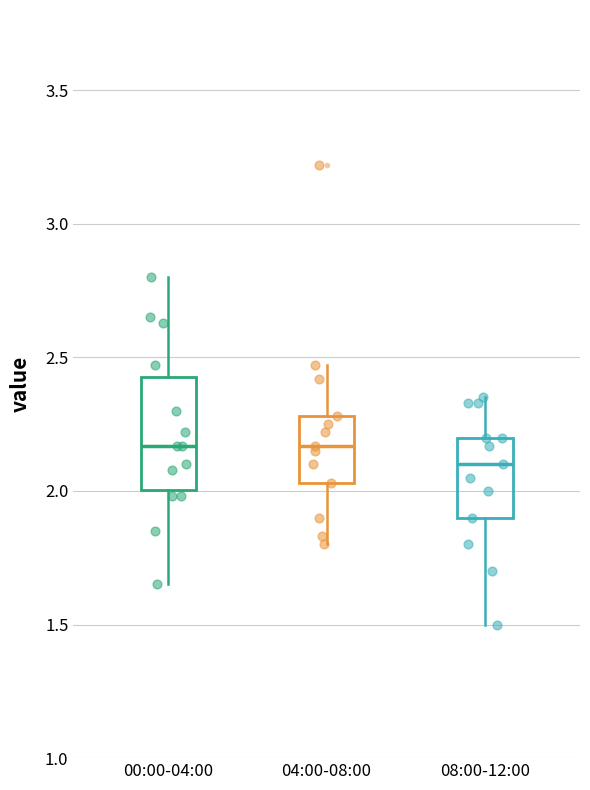

Where does the upper whisker of the box for 04:00-08:00 end on the y-axis? The values are not printed on the chart, so give them approximately, as read against the axis.

2.45